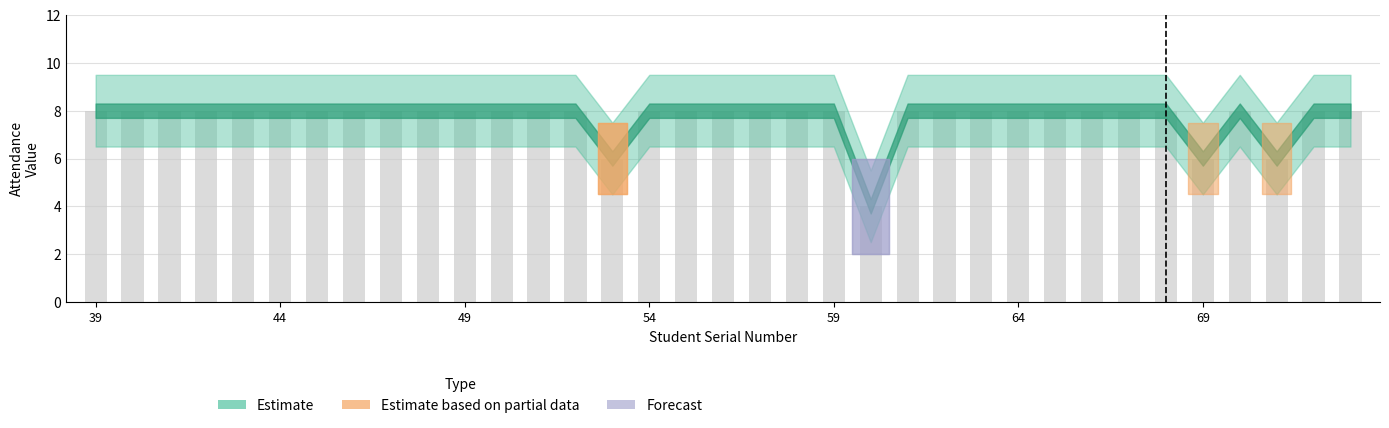

Reading right to left, what are all the values shown in this chart?

8	8	6	8	6	8	8	8	8	8	8	8	8	4	8	8	8	8	8	8	6	8	8	8	8	8	8	8	8	8	8	8	8	8	8